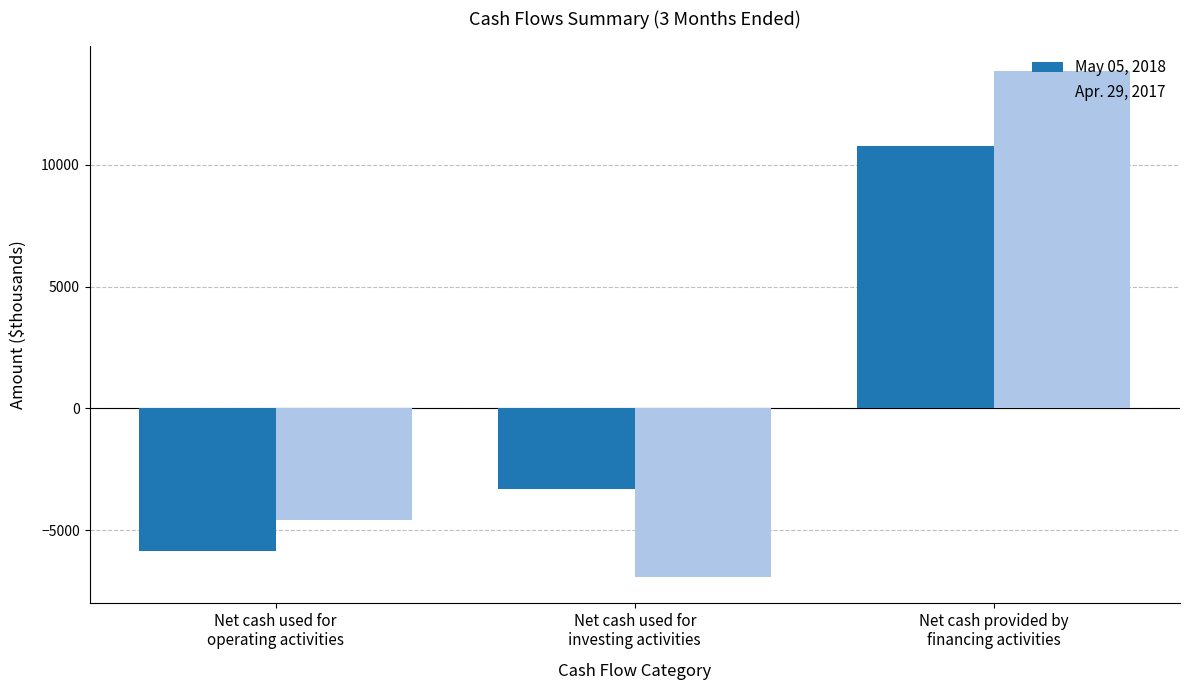

At which category does the chart reach its peak across all series?

Net cash provided by
financing activities